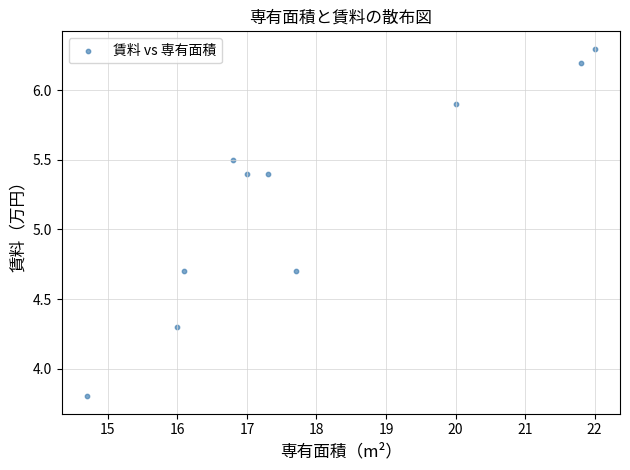

What is the average Y value?

5.2